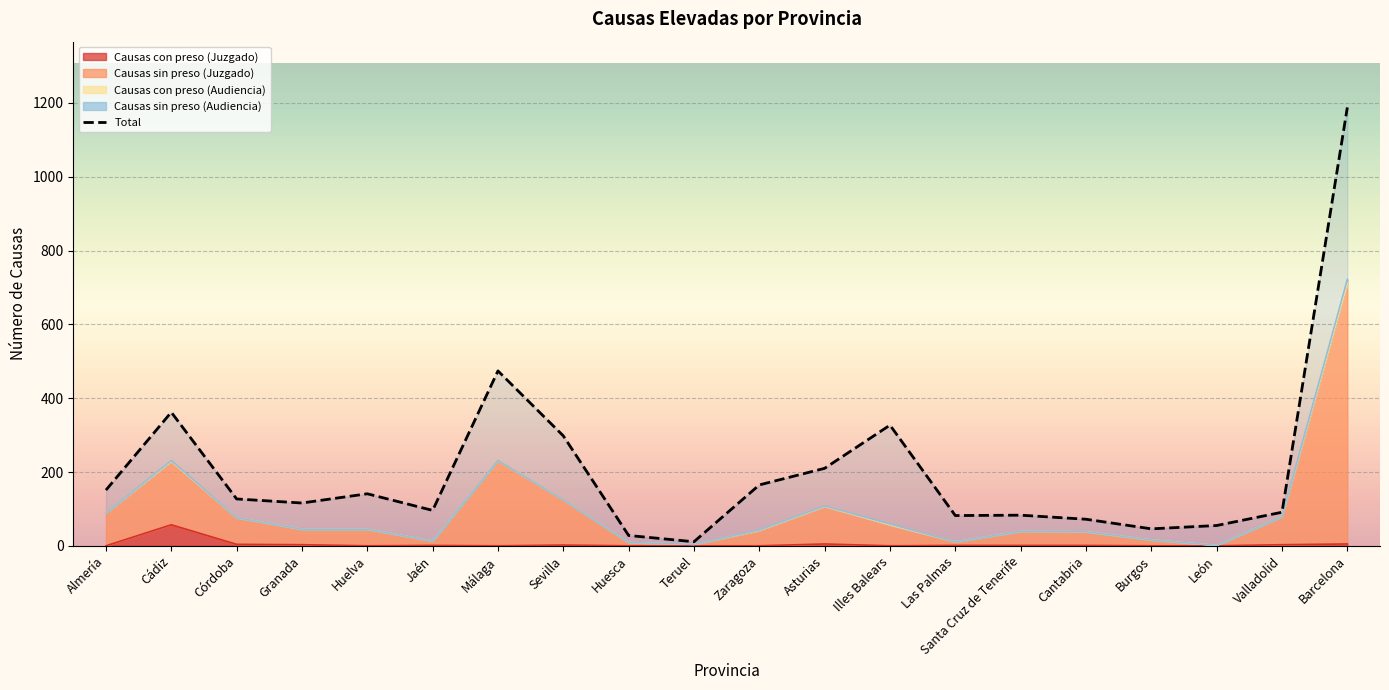

Approximately how many times larger is the value at Córdoba compared to Teruel?

11.5